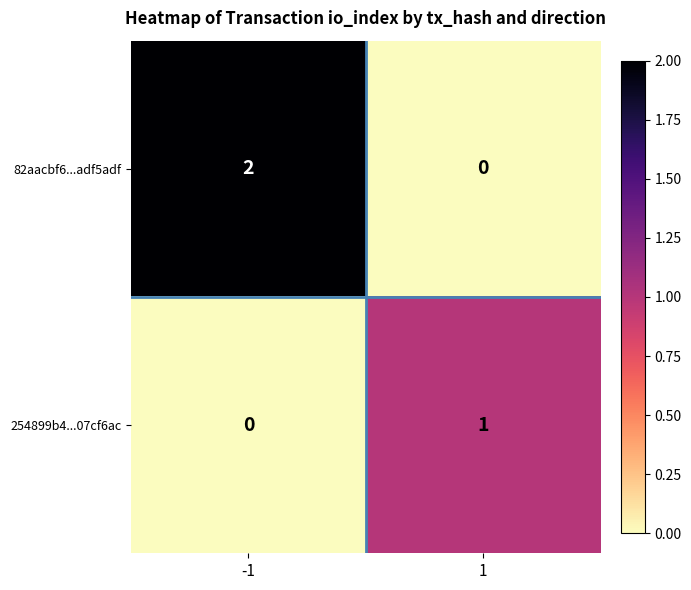

Rank the series by their average value, from highest to lowest.

82aacbf6...adf5adf, 254899b4...07cf6ac